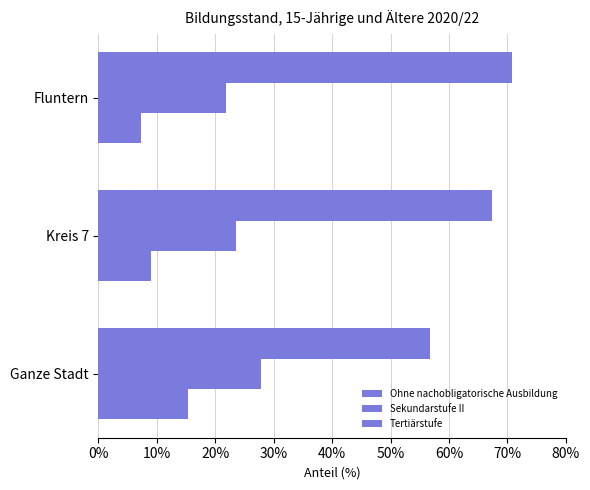

What is the average value of the Tertiärstufe series?

65.0